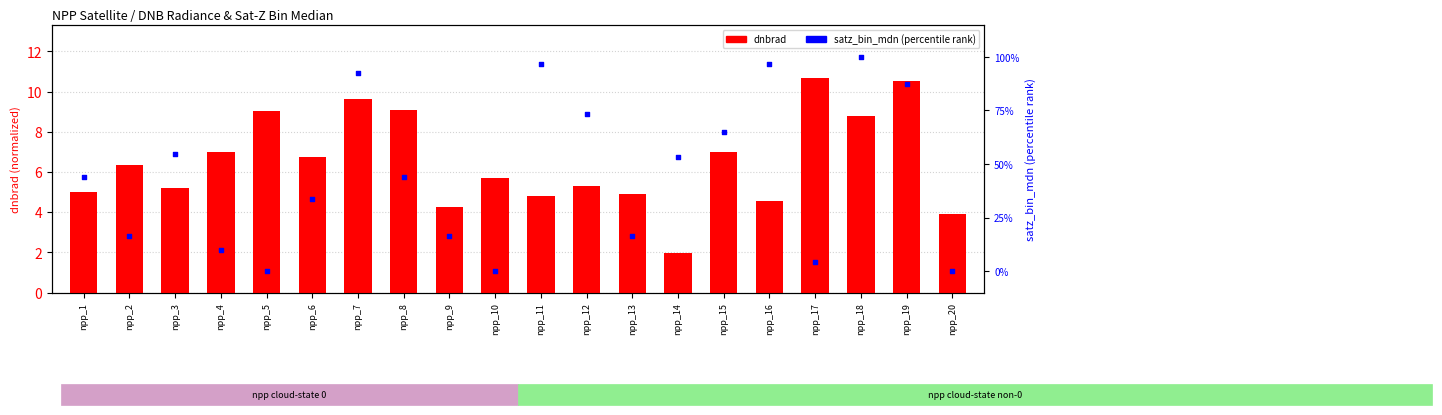

At how many categories does at least one series exceed 22?

12